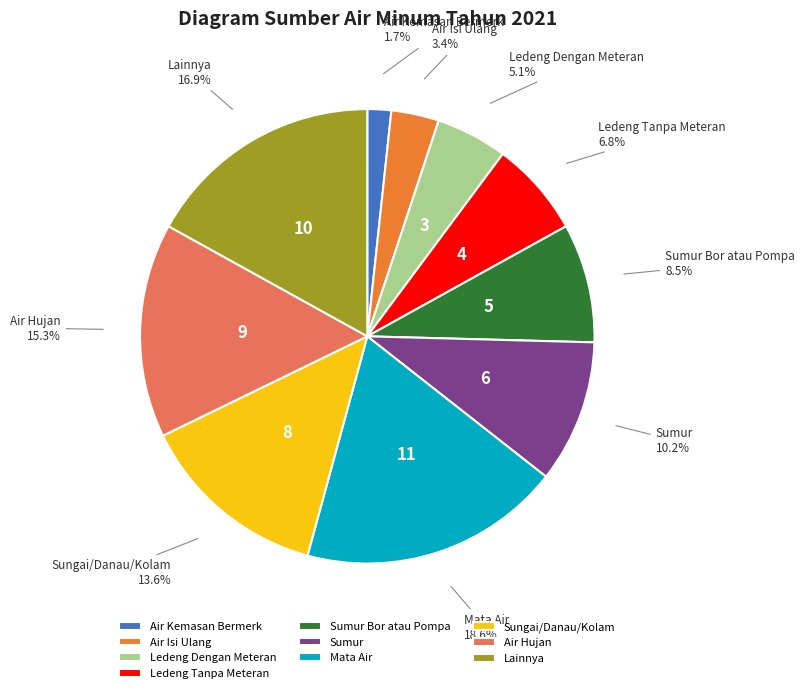

Is there a majority slice in this chart?

No